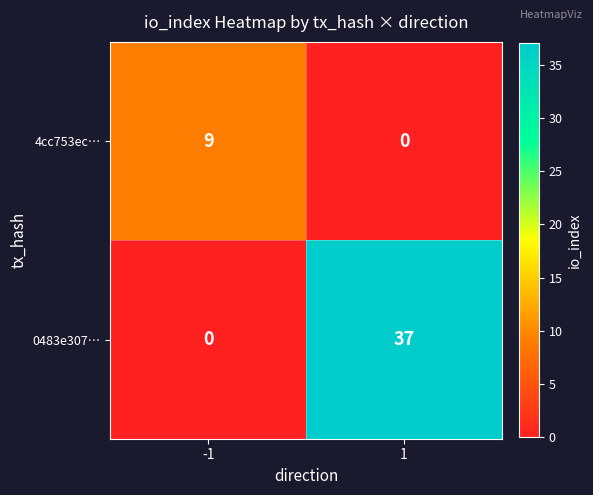

How many categories are shown in the chart?

2